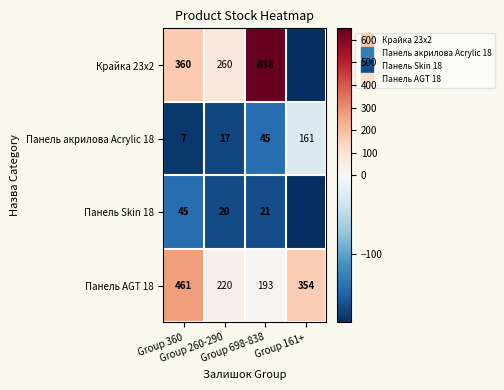

What is the difference between the maximum and second lowest values in the Крайка 23x2 series?

578.0